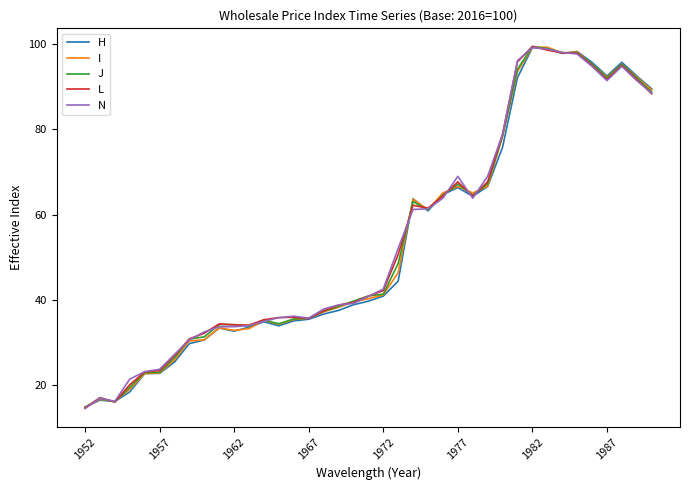

Does the chart display data point markers on the line(s)?

No